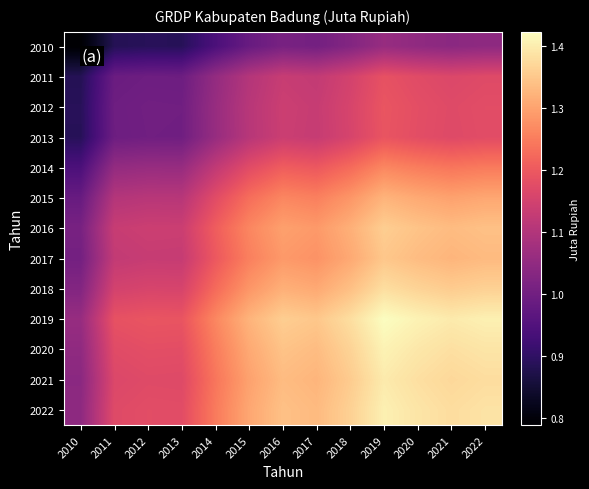

Which series has the widest spread of values?

2019